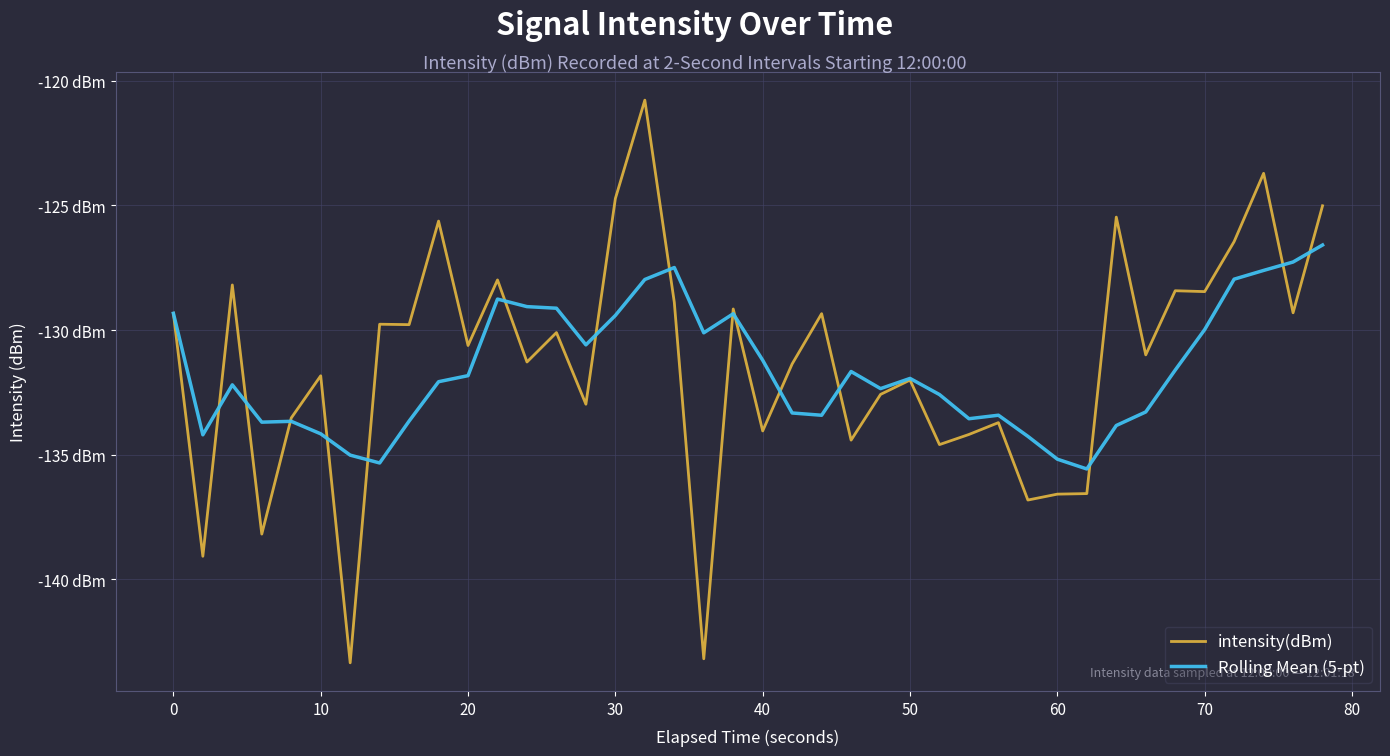

What are all the series names shown in the legend?

intensity(dBm), Rolling Mean (5-pt)